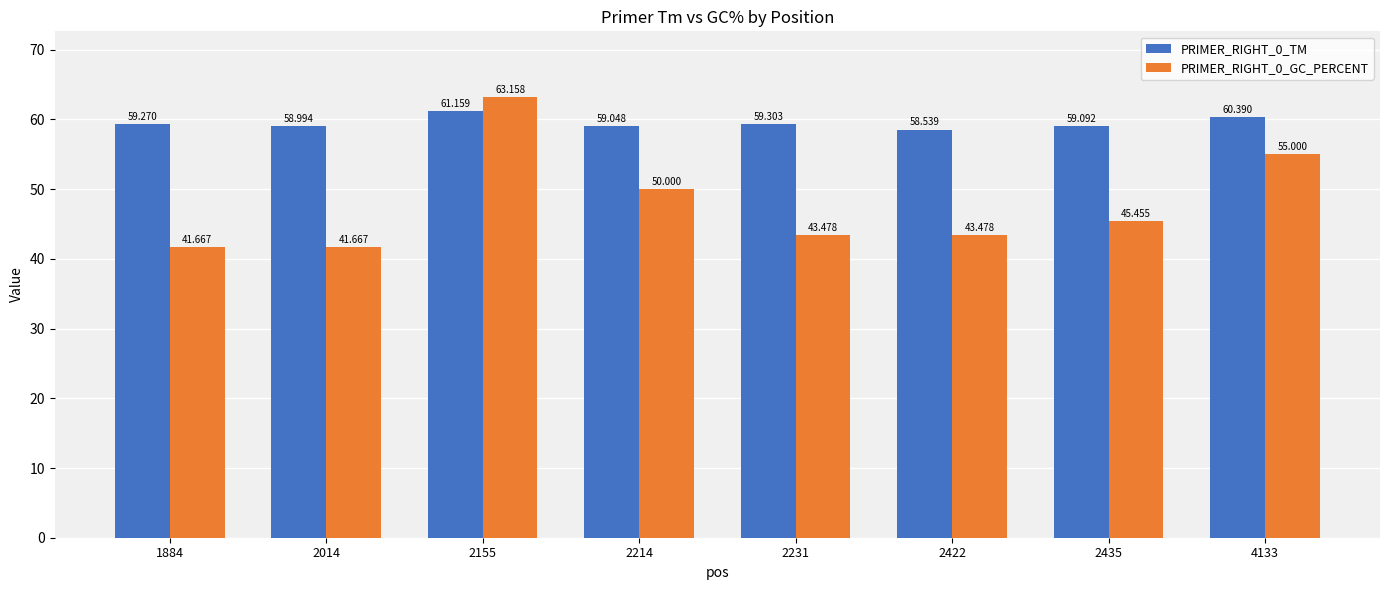

List the series in order of their peak value, highest first.

PRIMER_RIGHT_0_GC_PERCENT, PRIMER_RIGHT_0_TM